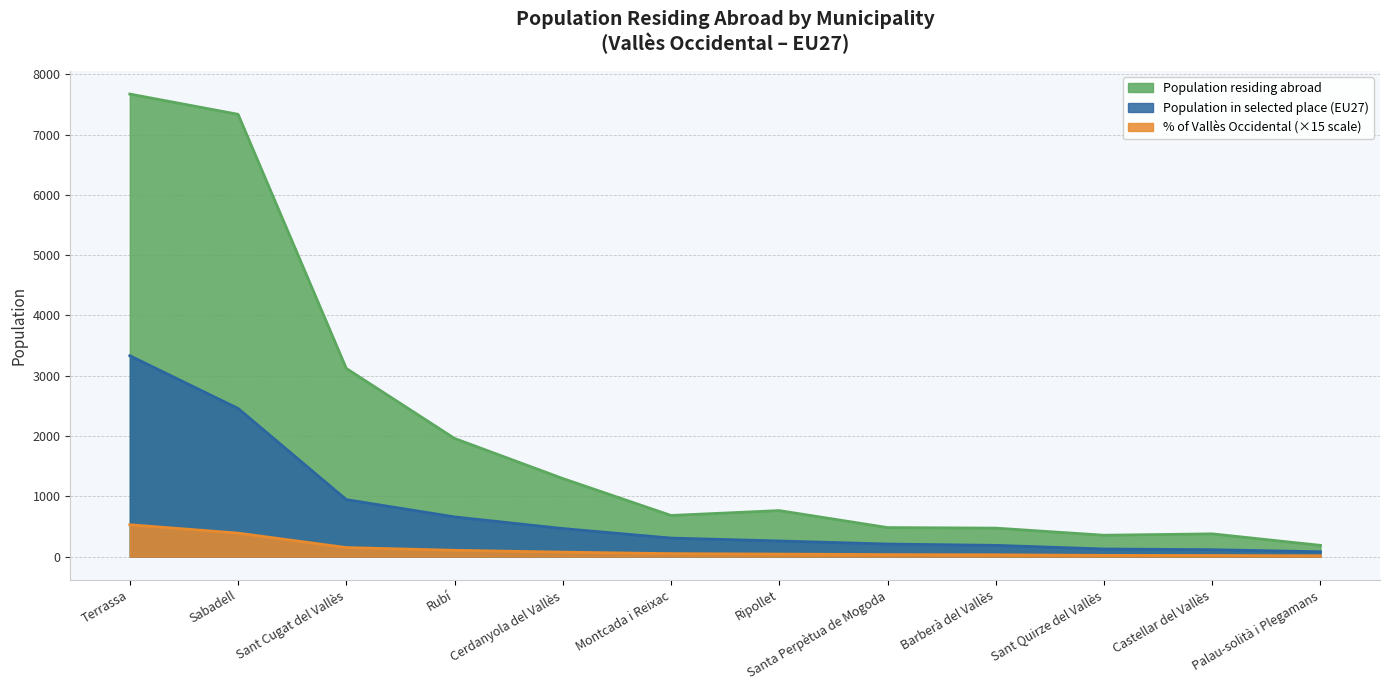

How many data points does each series have?

12